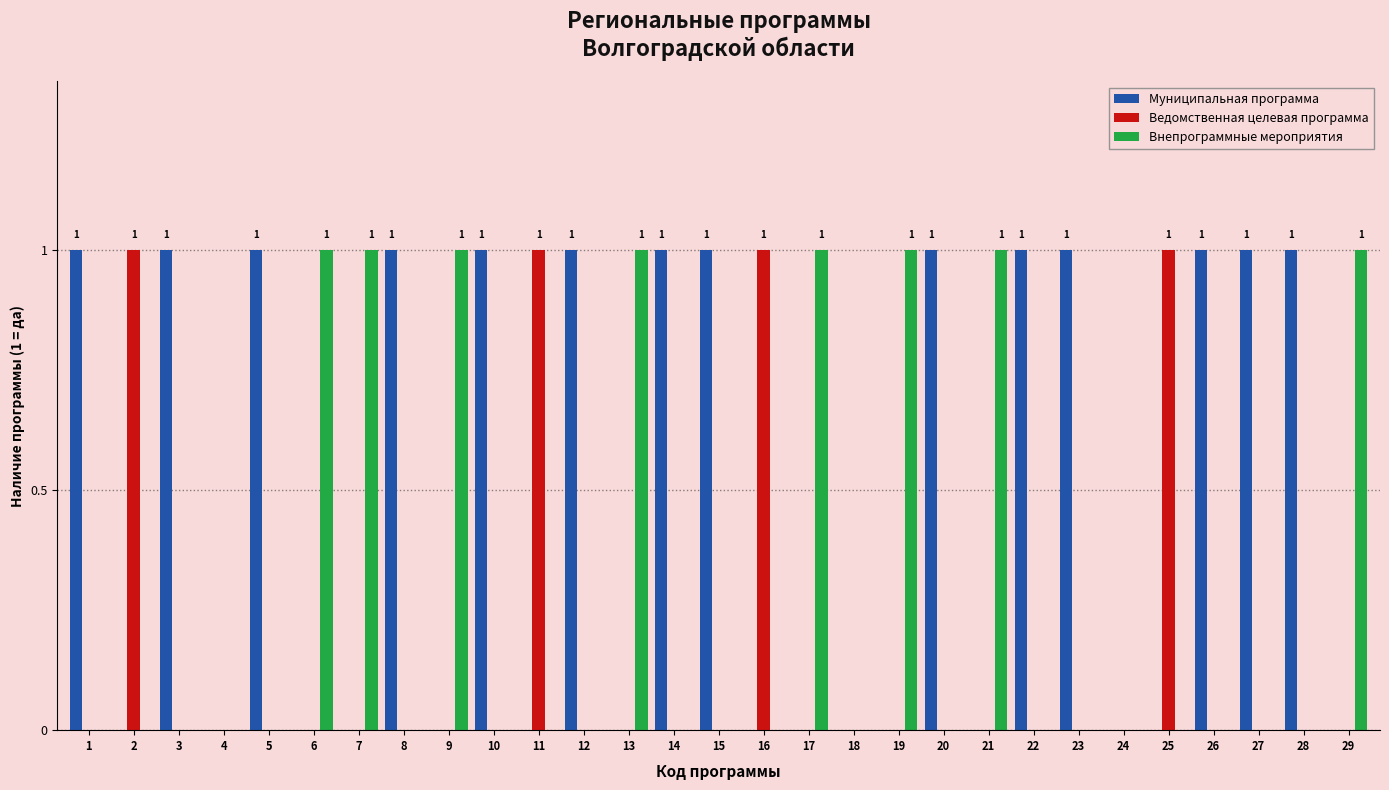

Which series has the largest total across all categories?

Муниципальная программа